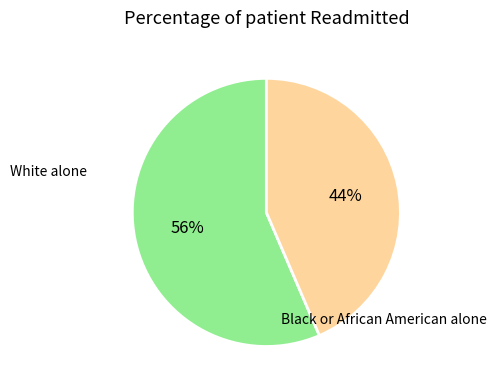

True or false: Black or African American alone accounts for 44% of the total.

True